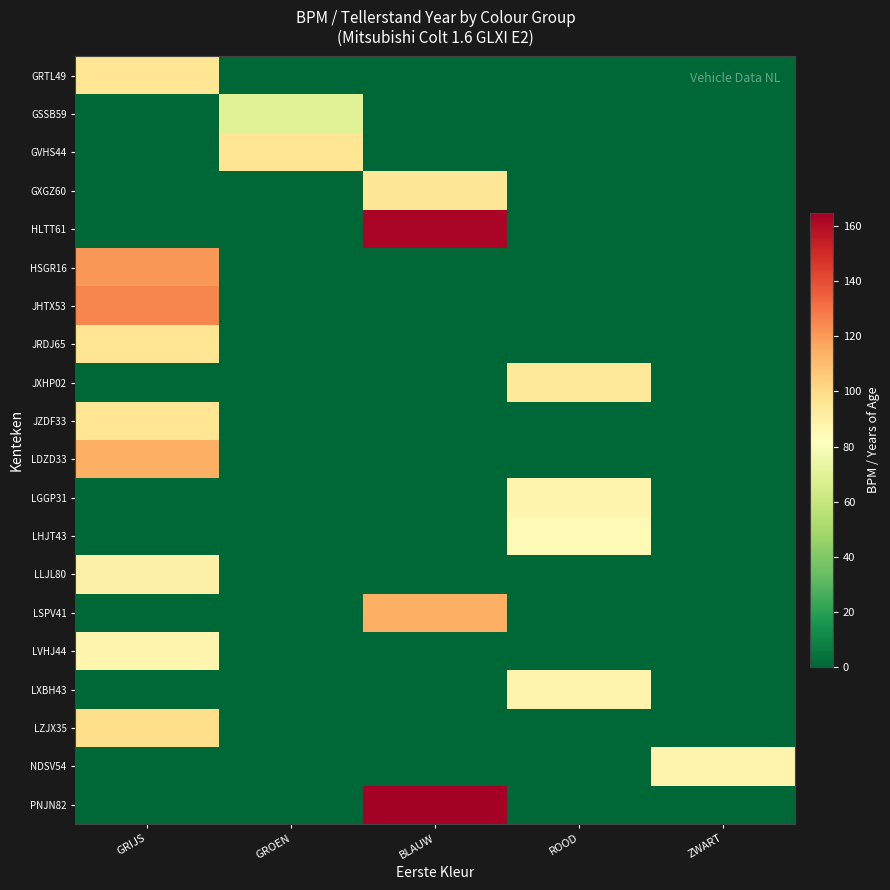

At which category does the chart reach its minimum across all series?

GROEN